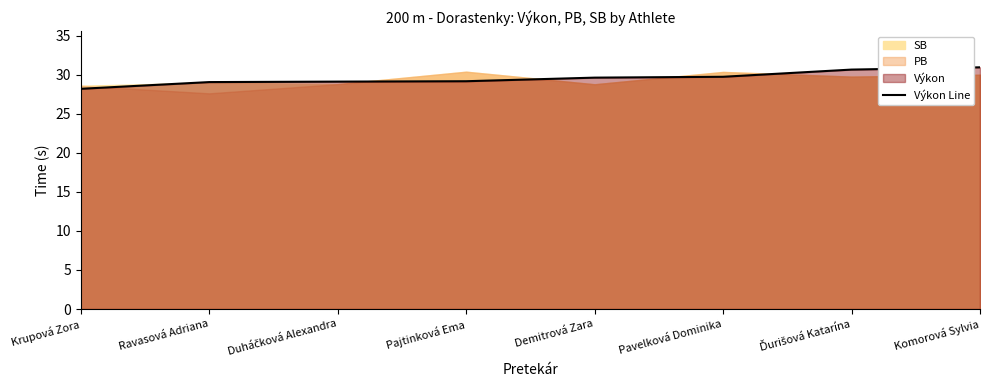

What is the sum of the values at Pajtinková Ema and Duháčková Alexandra?

58.3